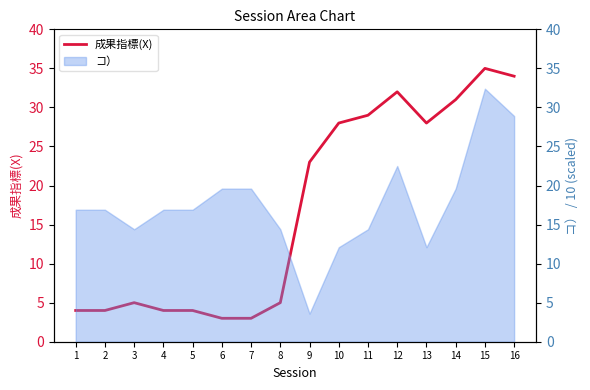

True or false: there are more than 2 points higher than both neighbors.

True